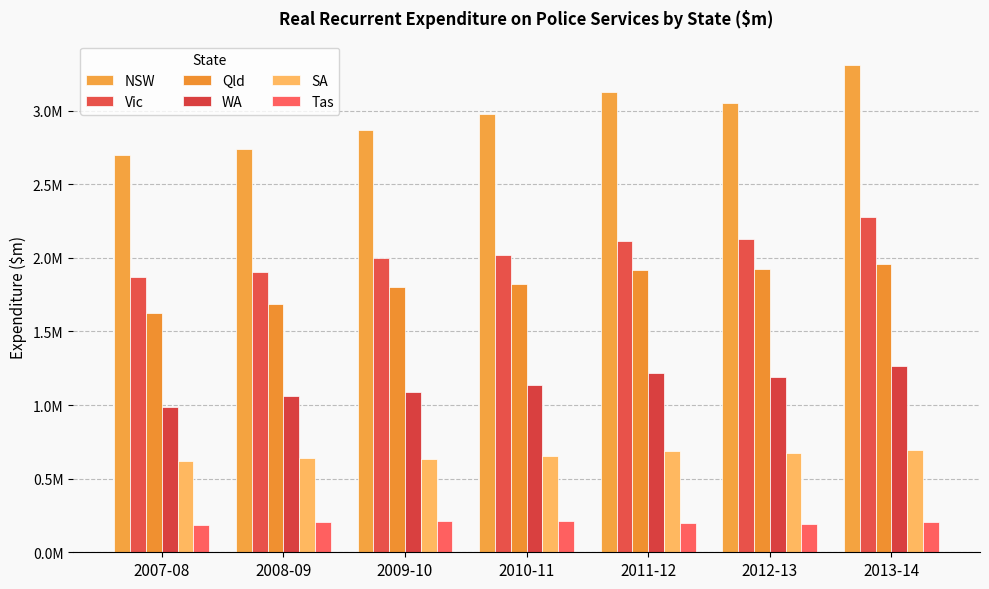

List the labels in order of Tas value, smallest first.

2007-08, 2012-13, 2011-12, 2013-14, 2008-09, 2009-10, 2010-11